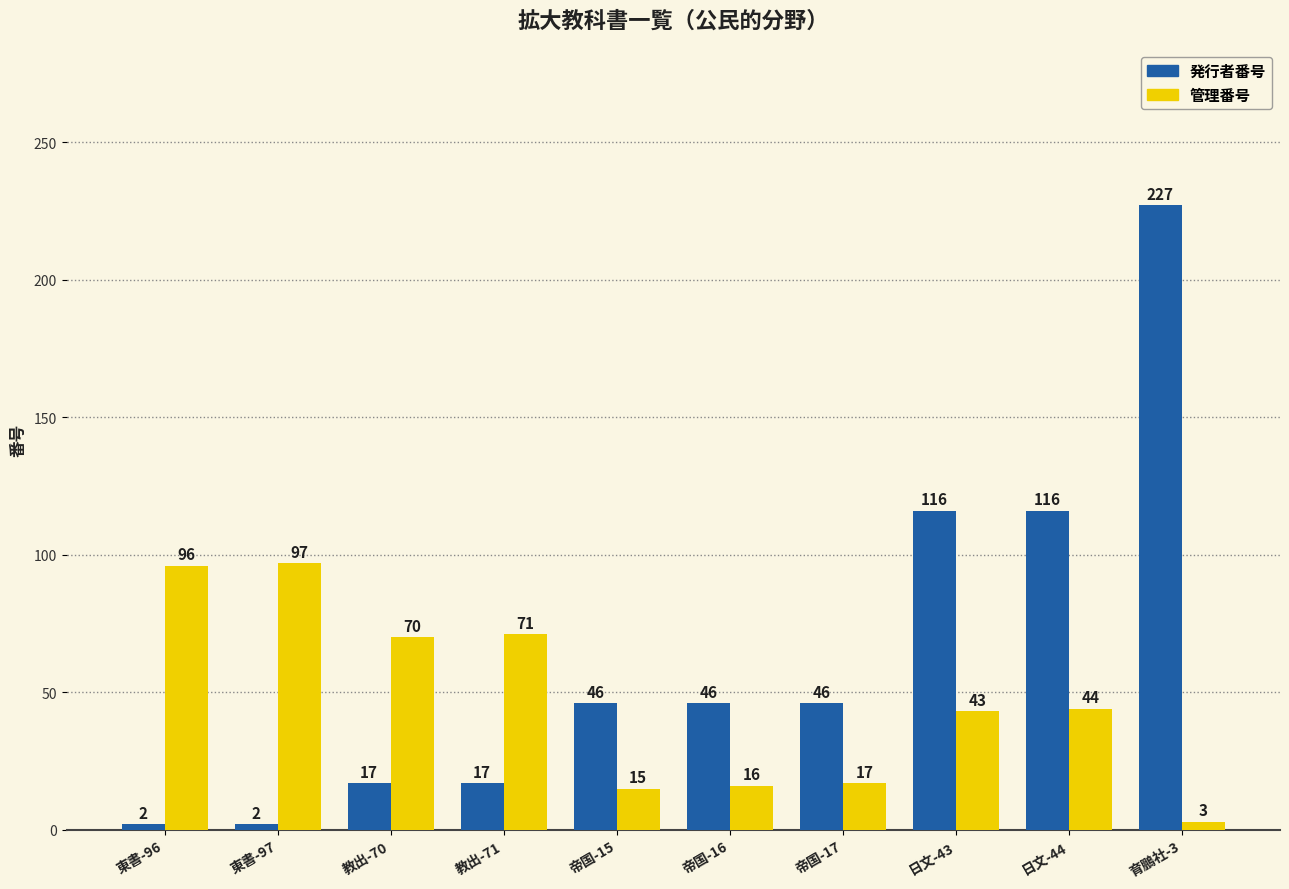

At which category does the chart reach its peak across all series?

育鵬社-3